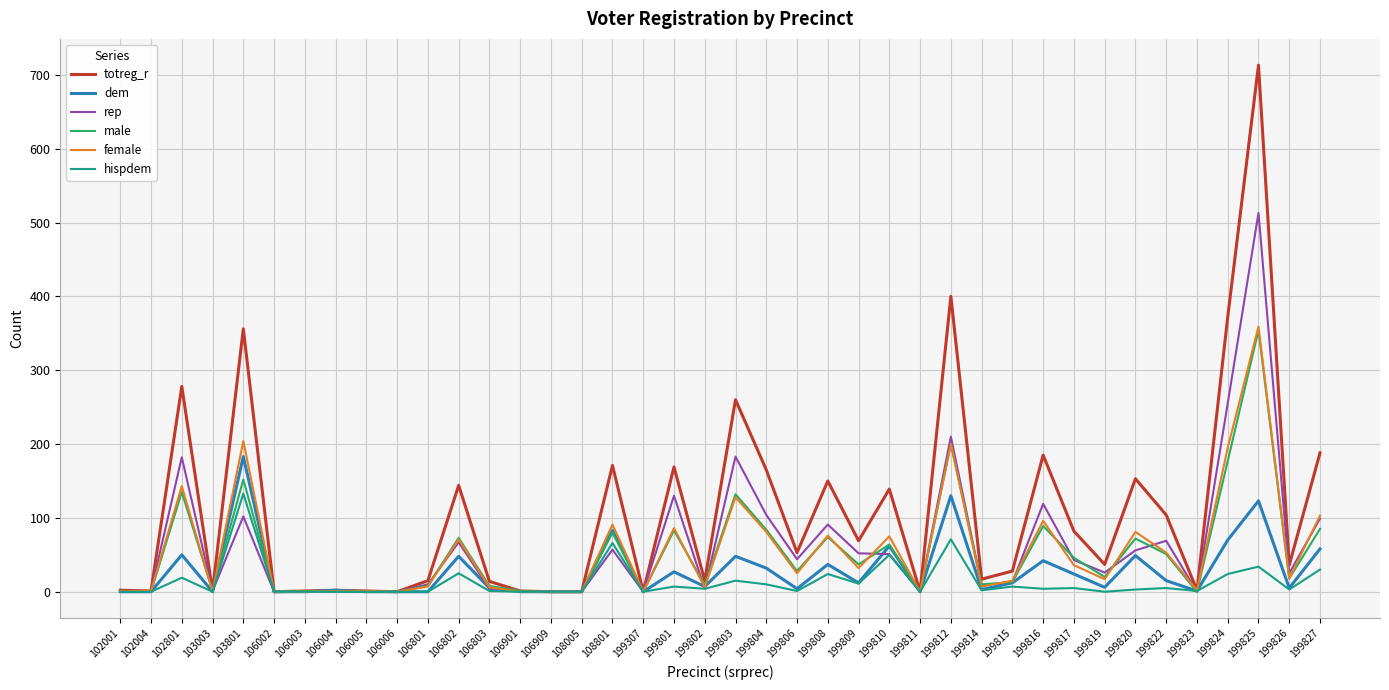

At which category is the sum across all series the highest?

199825